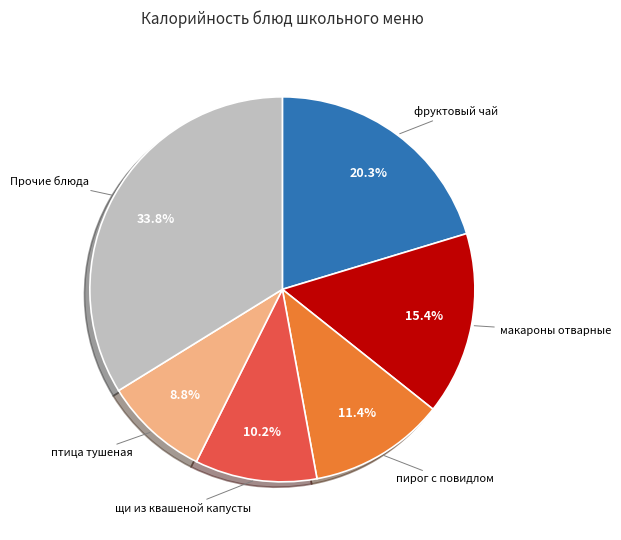

To the nearest percent, what percentage of the pie is щи из квашеной капусты?

10%